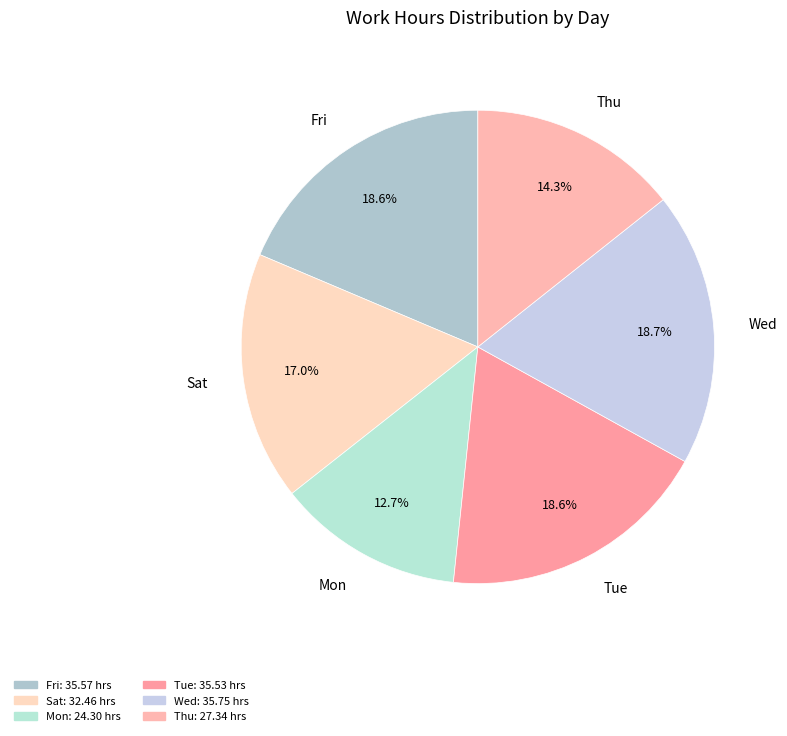

Is there any slice that represents more than half of the pie?

No